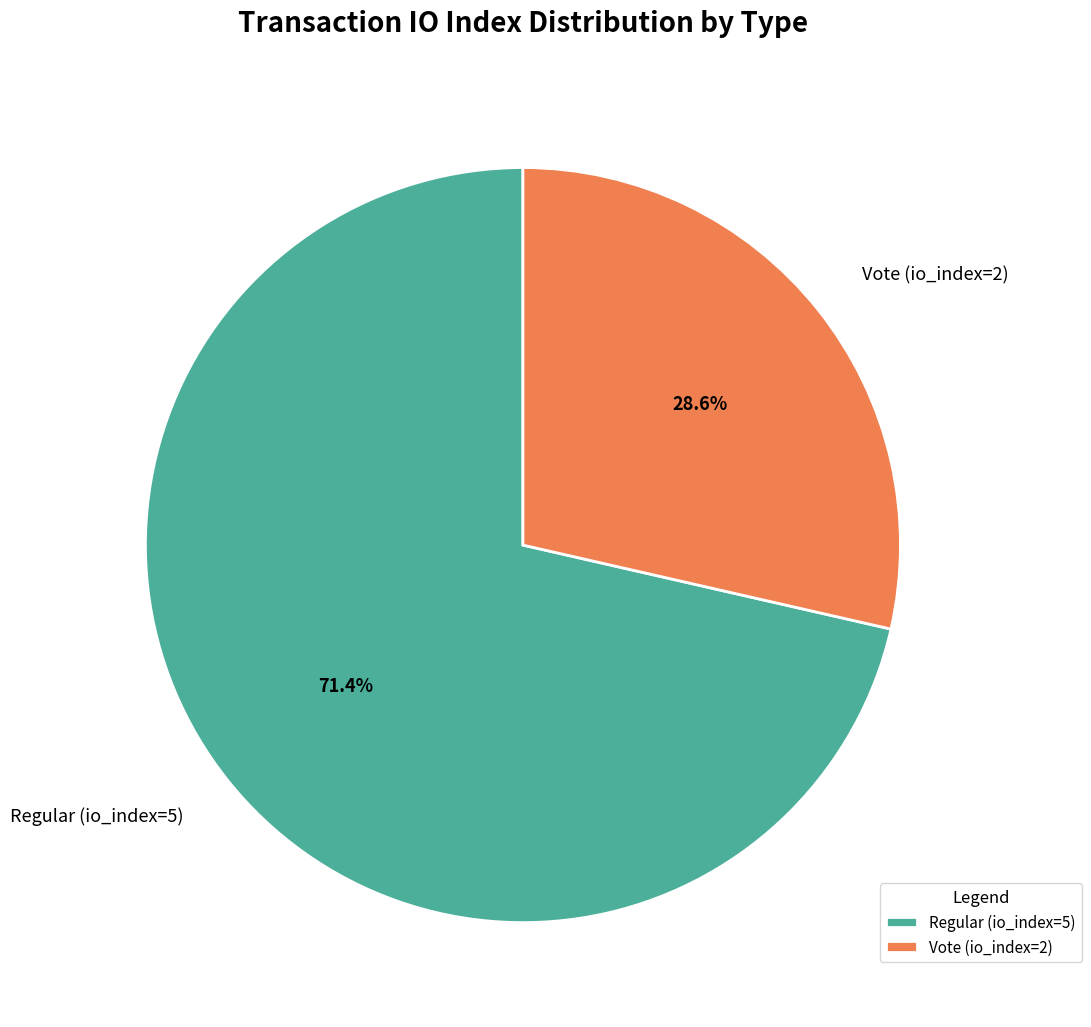

How many segments does this pie chart have?

2